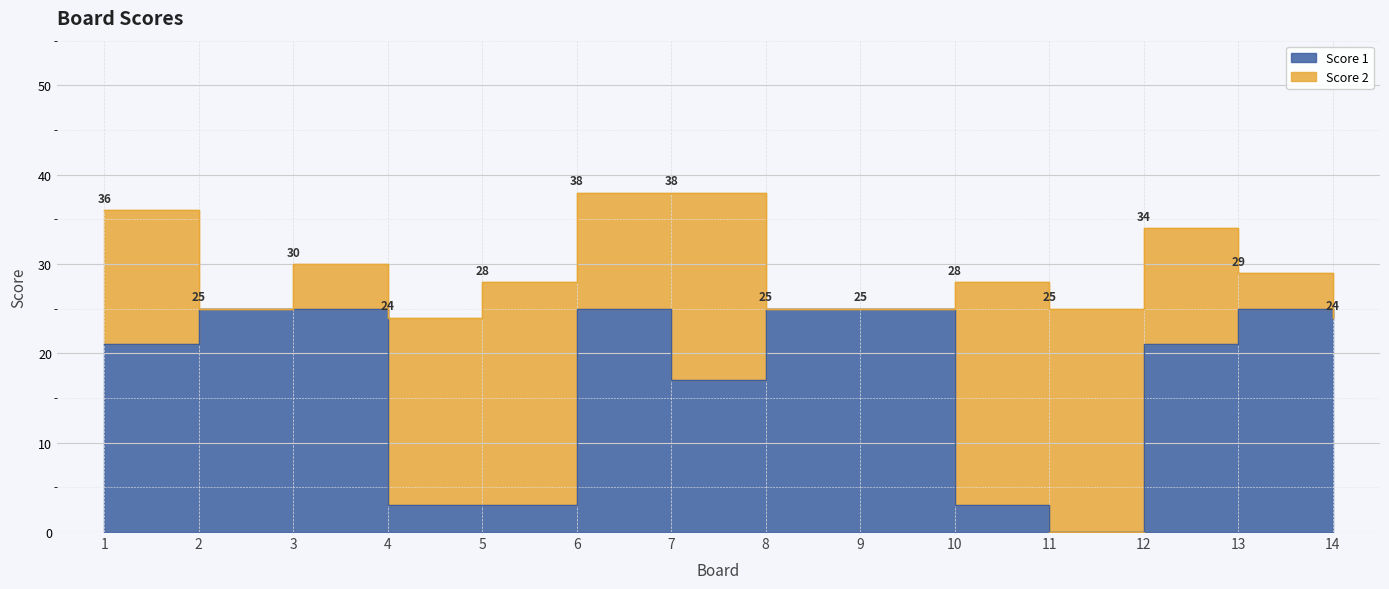

Is it true that the value at 7 is 17?

True